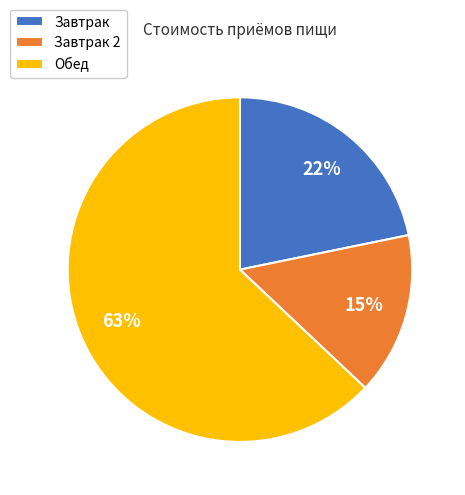

To the nearest percent, what is the difference between the Обед and Завтрак slice percentages?

41%